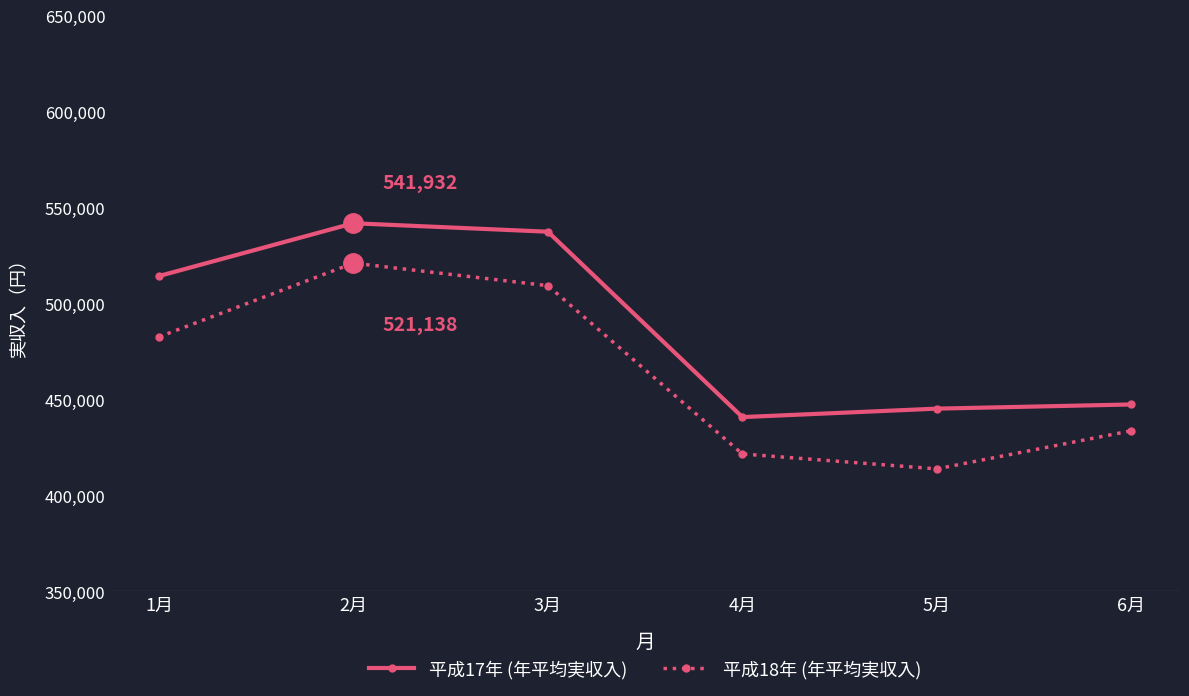

How many lines are shown in the chart?

2